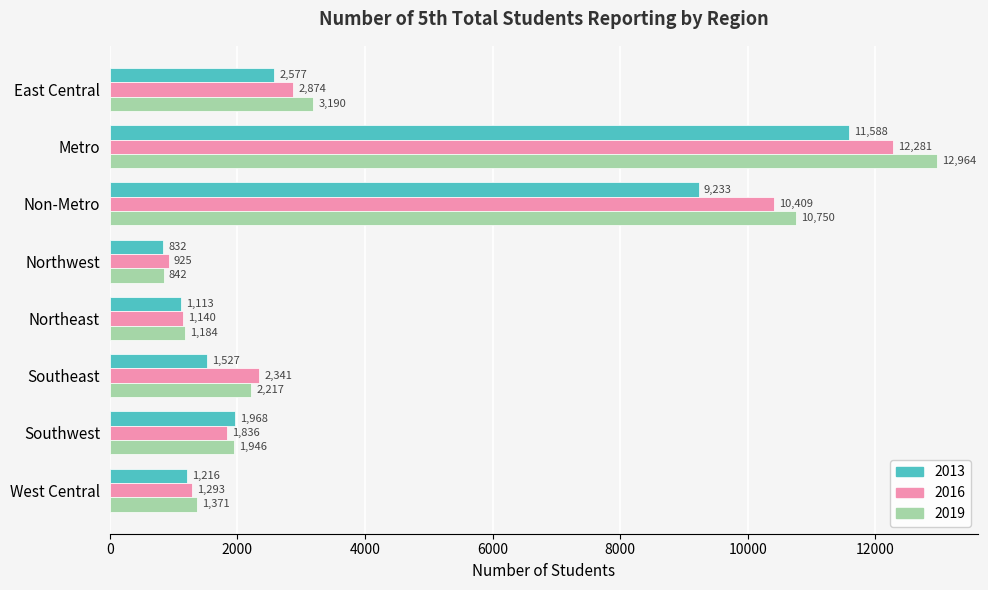

What value does the 2013 series have at Southwest?

1968